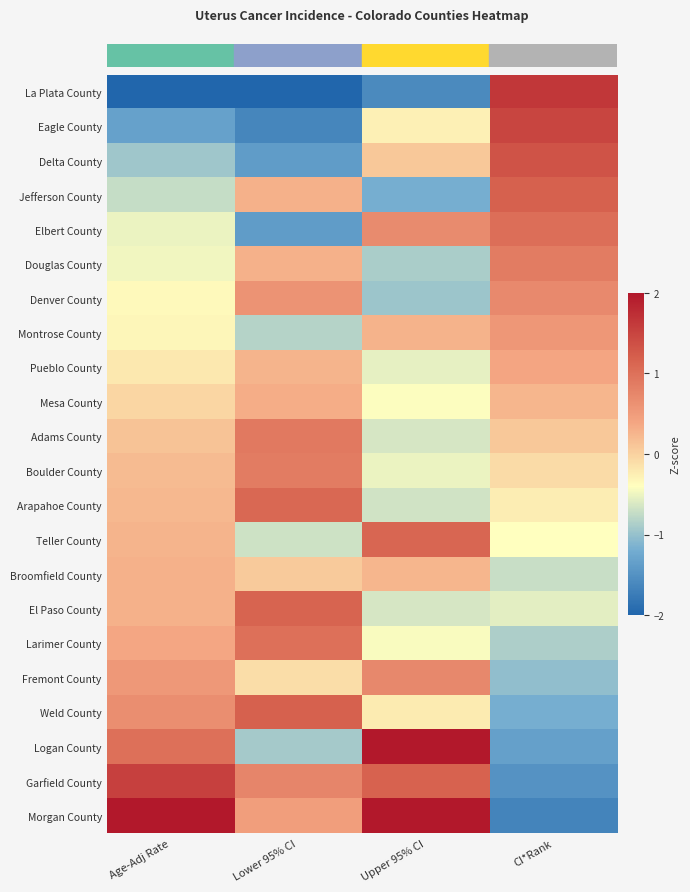

Which series has the widest spread of values?

row_0